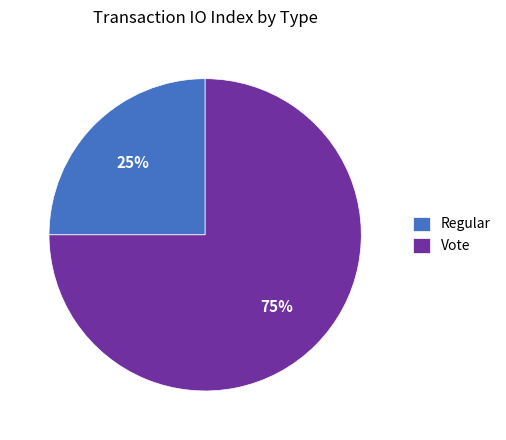

Approximately how many times larger is the value at Regular compared to Vote?

0.3